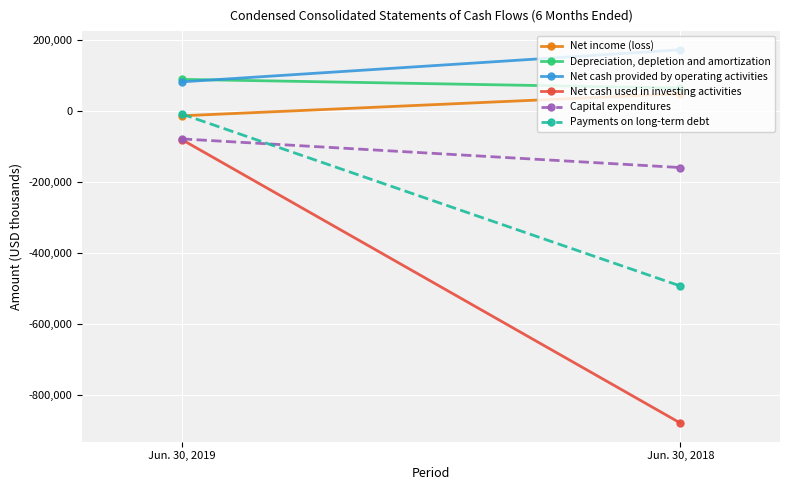

What is the maximum value for Net cash provided by operating activities?

172943